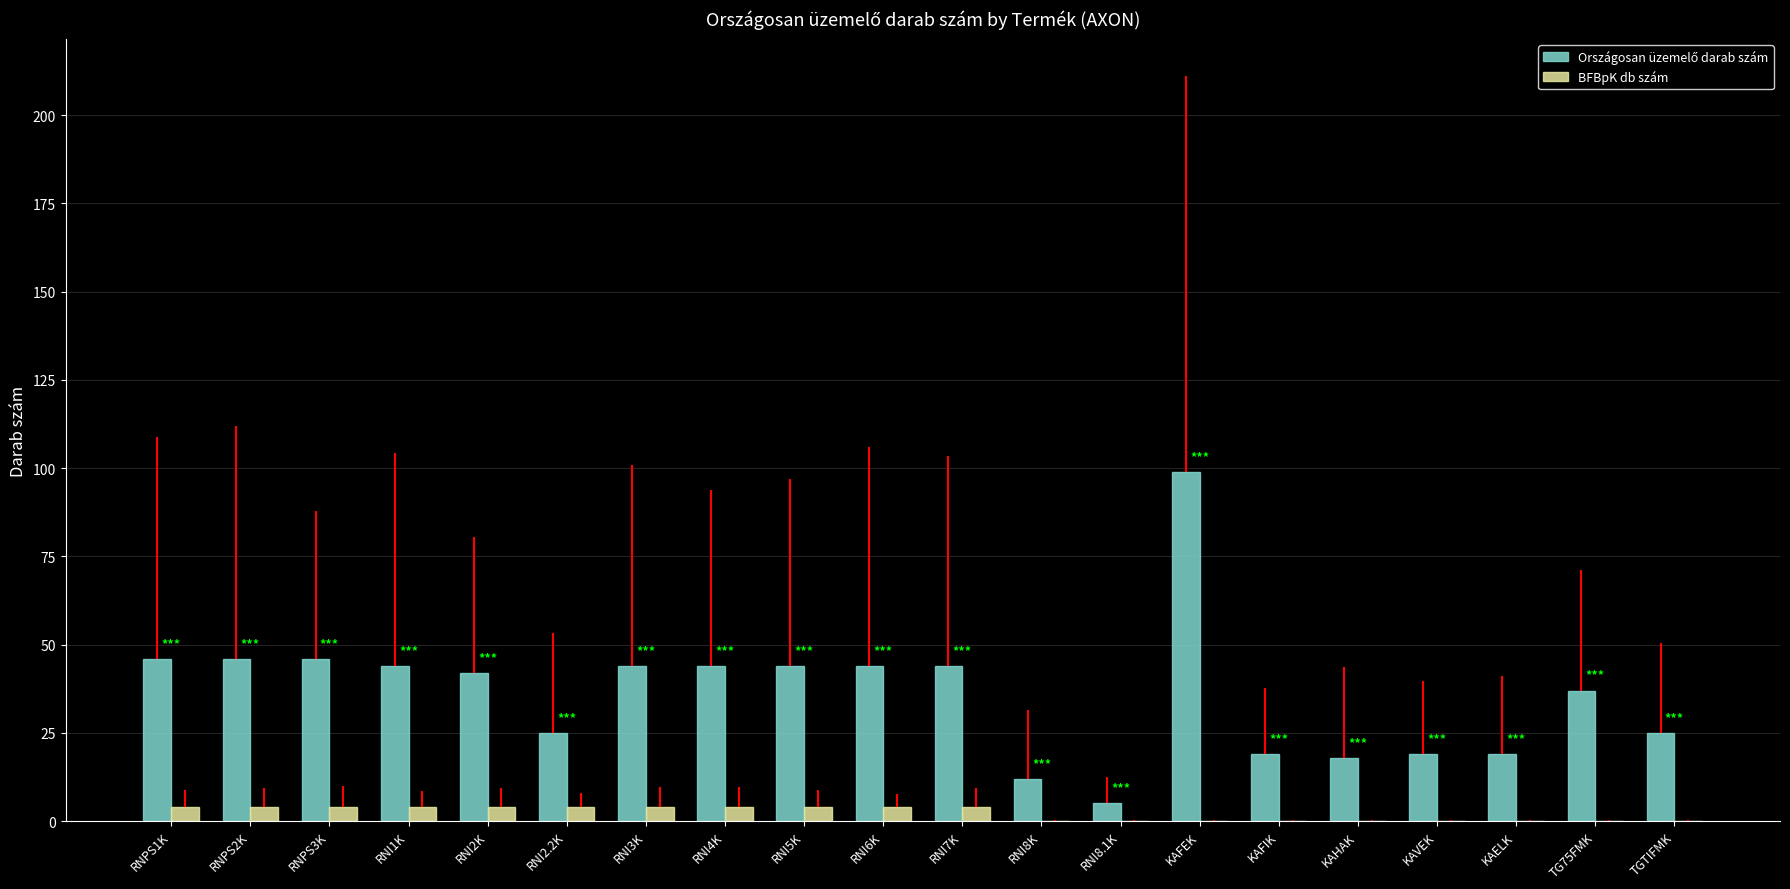

At which label does Országosan üzemelő darab szám reach its minimum?

RNI8.1K